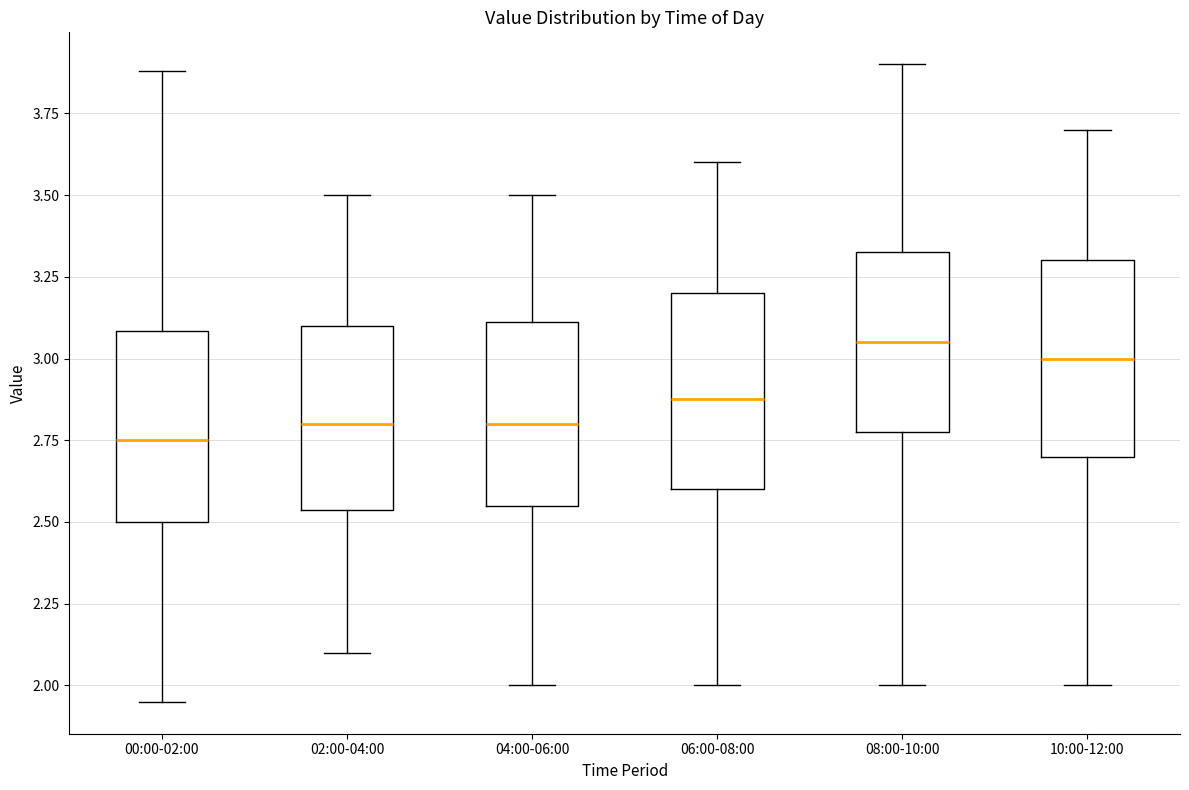

Reading left to right, read every box against the y-axis: the position of its median line, the range the box covers, and the ends of its whiskers. The values are not printed on the chart, so give them approximately, as read against the axis.

00:00-02:00: median 2.75, box 2.50 to 3.10, whiskers 1.95 to 3.90
02:00-04:00: median 2.80, box 2.55 to 3.10, whiskers 2.10 to 3.50
04:00-06:00: median 2.80, box 2.55 to 3.10, whiskers 2.00 to 3.50
06:00-08:00: median 2.90, box 2.60 to 3.20, whiskers 2.00 to 3.60
08:00-10:00: median 3.05, box 2.80 to 3.35, whiskers 2.00 to 3.90
10:00-12:00: median 3.00, box 2.70 to 3.30, whiskers 2.00 to 3.70